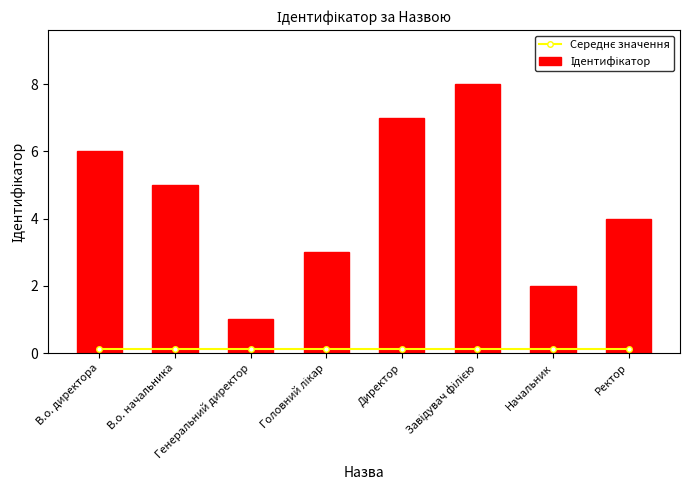

How many data points does each series have?

8